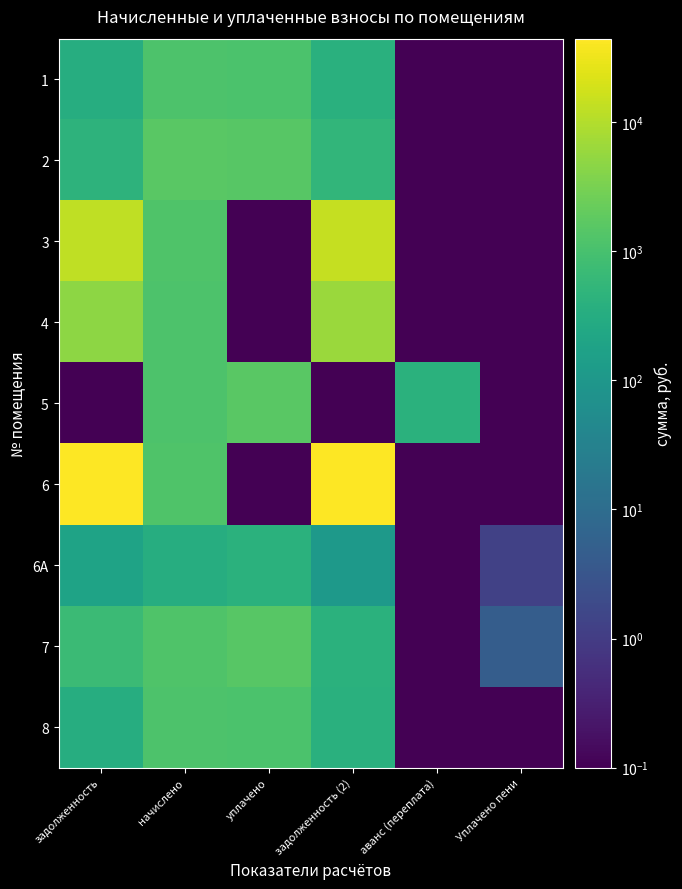

Which series has the widest spread of values?

6